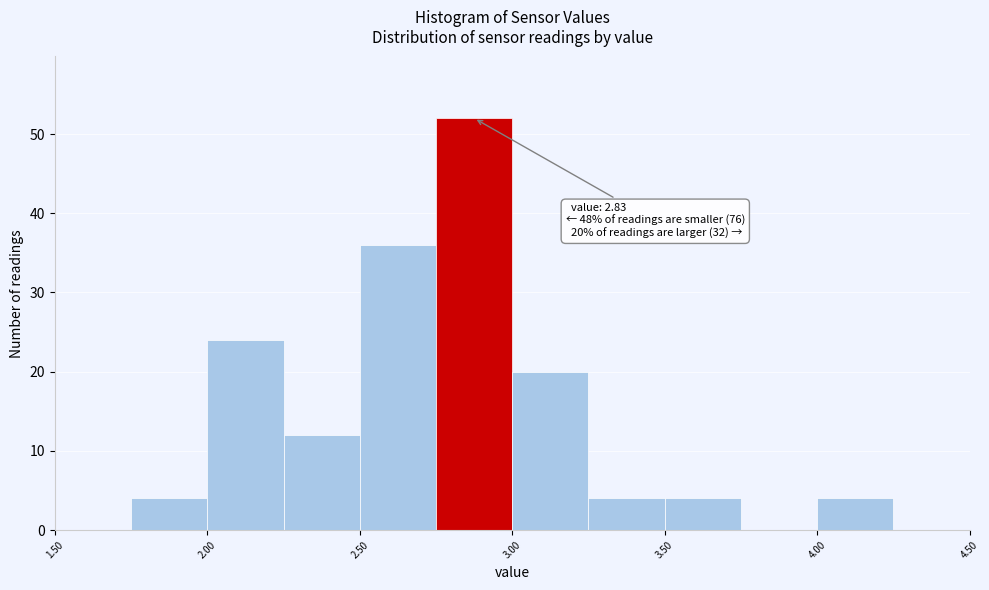

Over which range of the x-axis is the bar tallest?

2.75 to 3.00